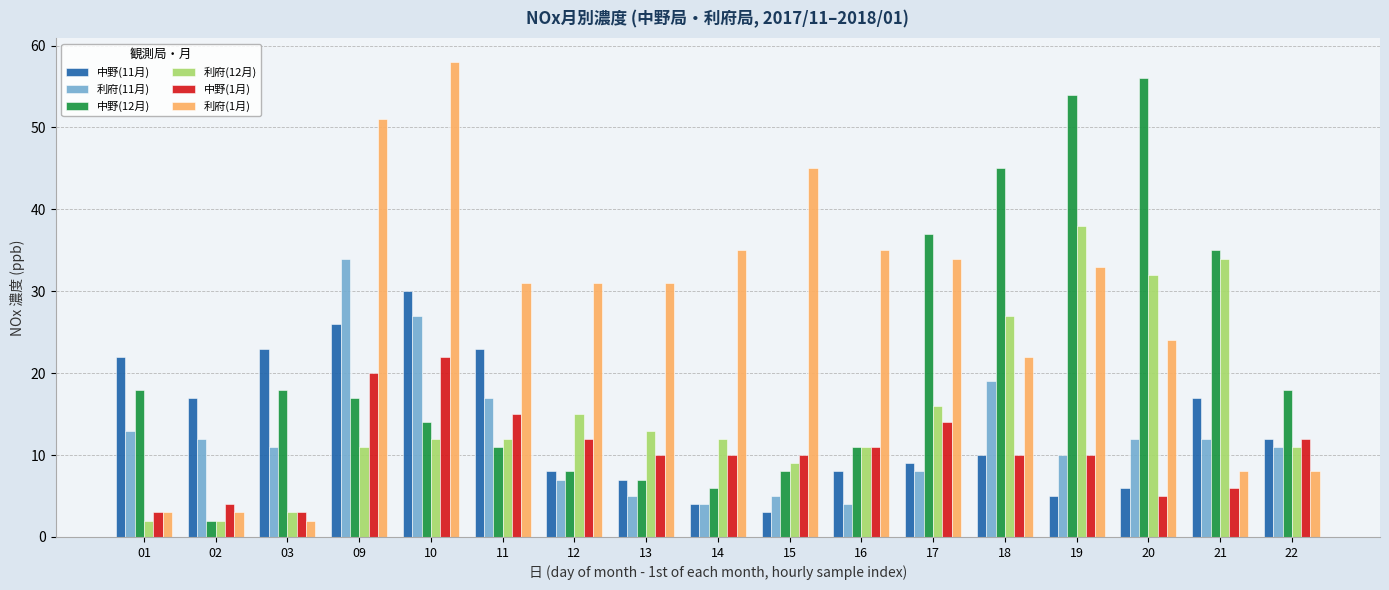

What is the value of the 利府(12月) bar at the 6th from the left?

12